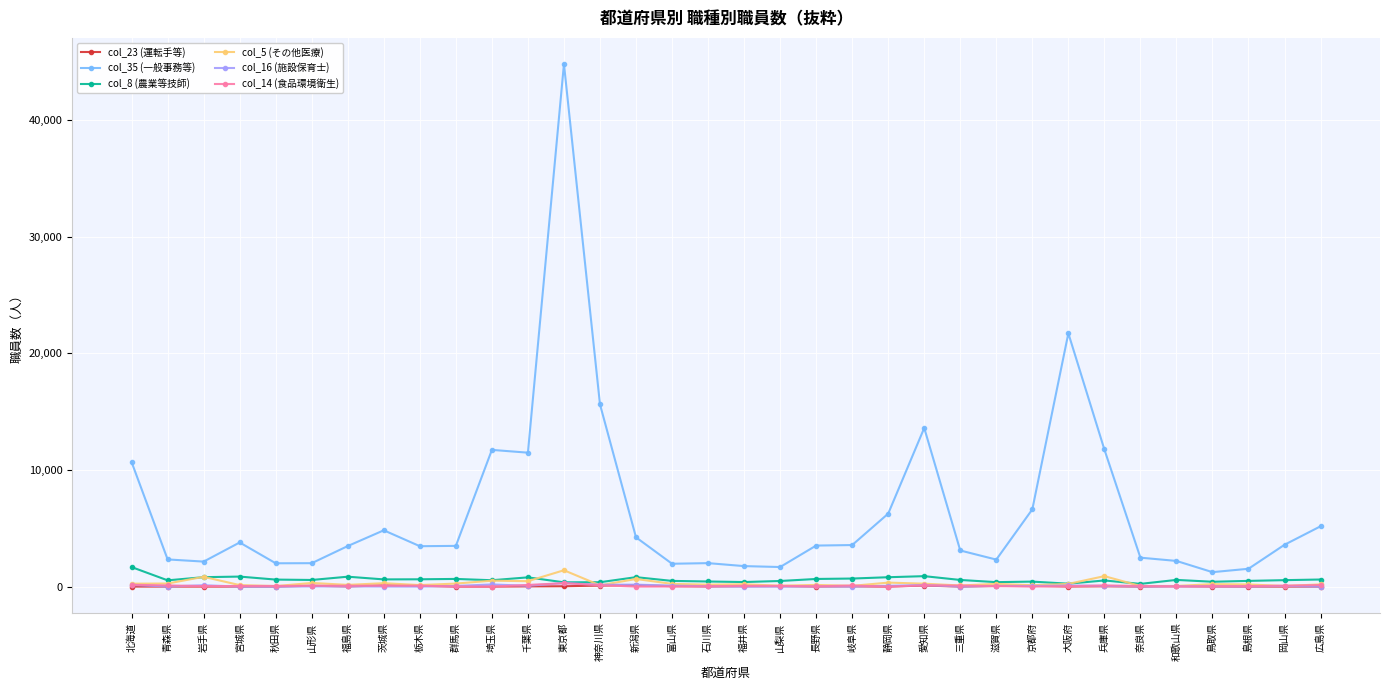

At which category is the sum across all series the highest?

東京都